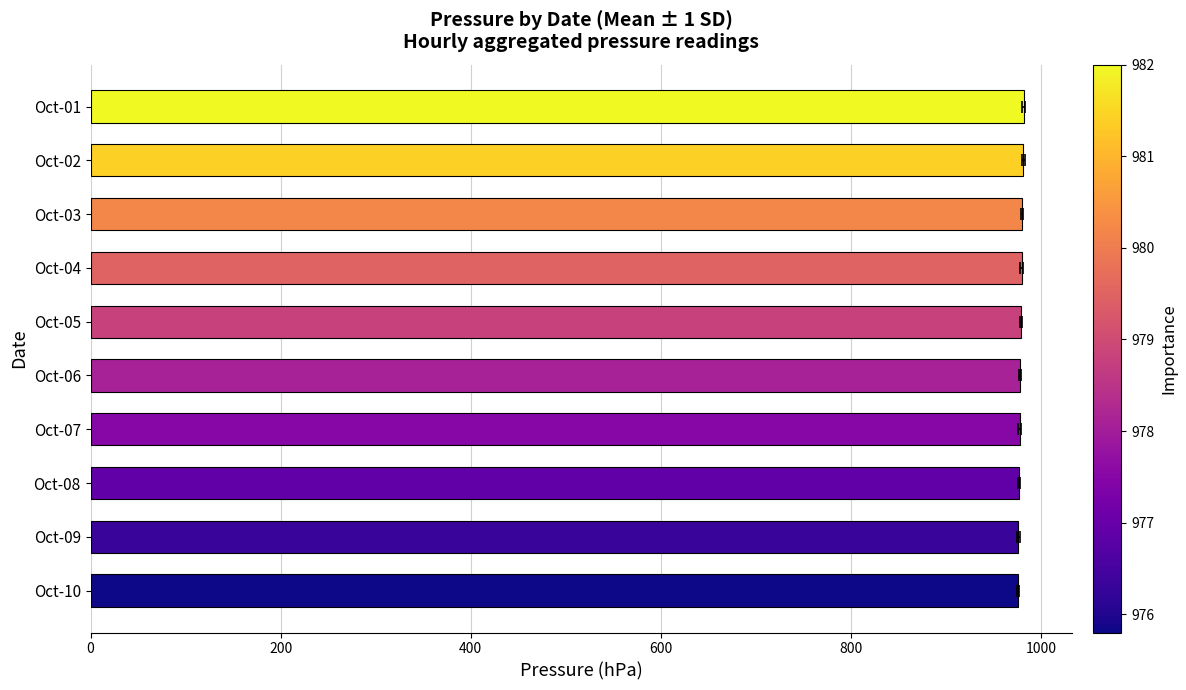

Does the chart contain any negative values?

No